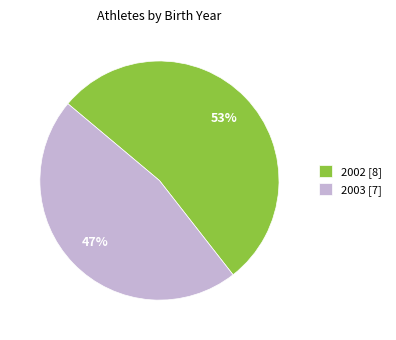

Is the sum of 2002 and 2003 greater than half?

Yes